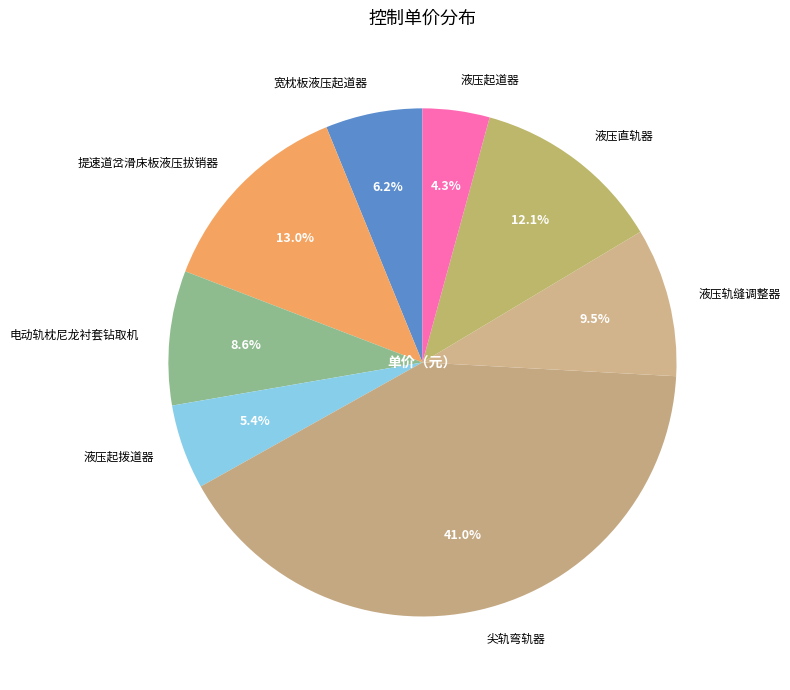

To the nearest percent, what is the difference between the largest and smallest slice percentages?

37%